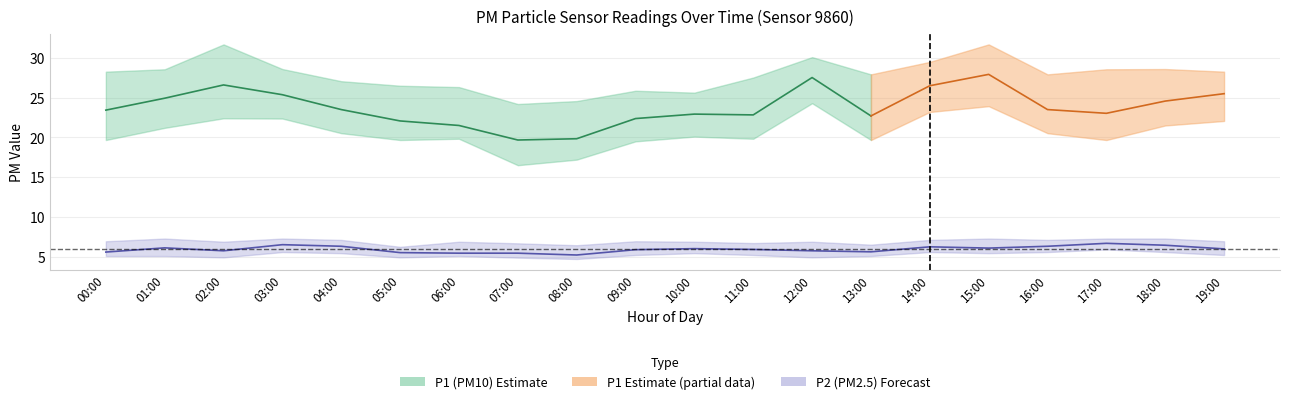

At which label is P1_upper closest to 27?

04:00